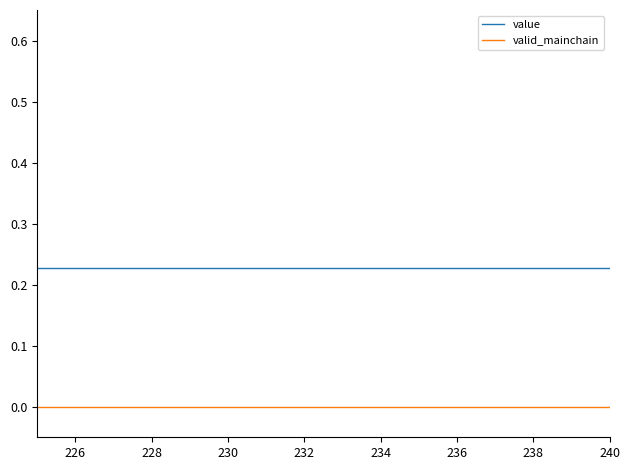

Rank the series by their average value, from lowest to highest.

valid_mainchain, value